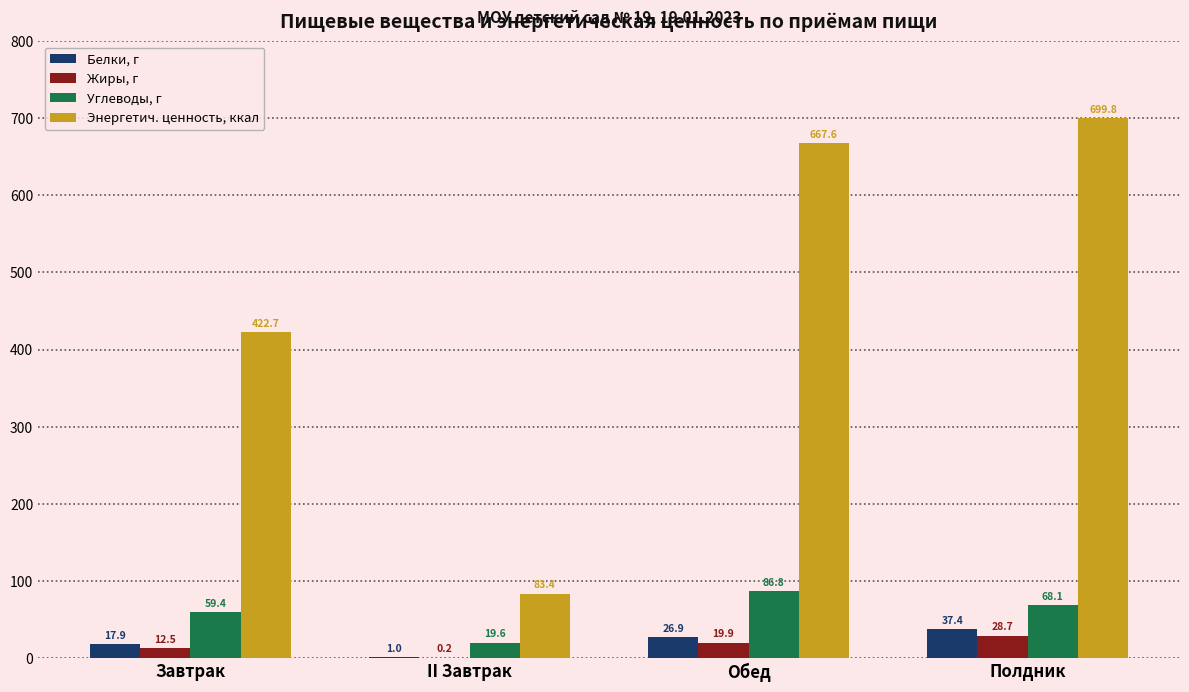

True or false: Углеводы, г has a value of 68.1 at Полдник.

True